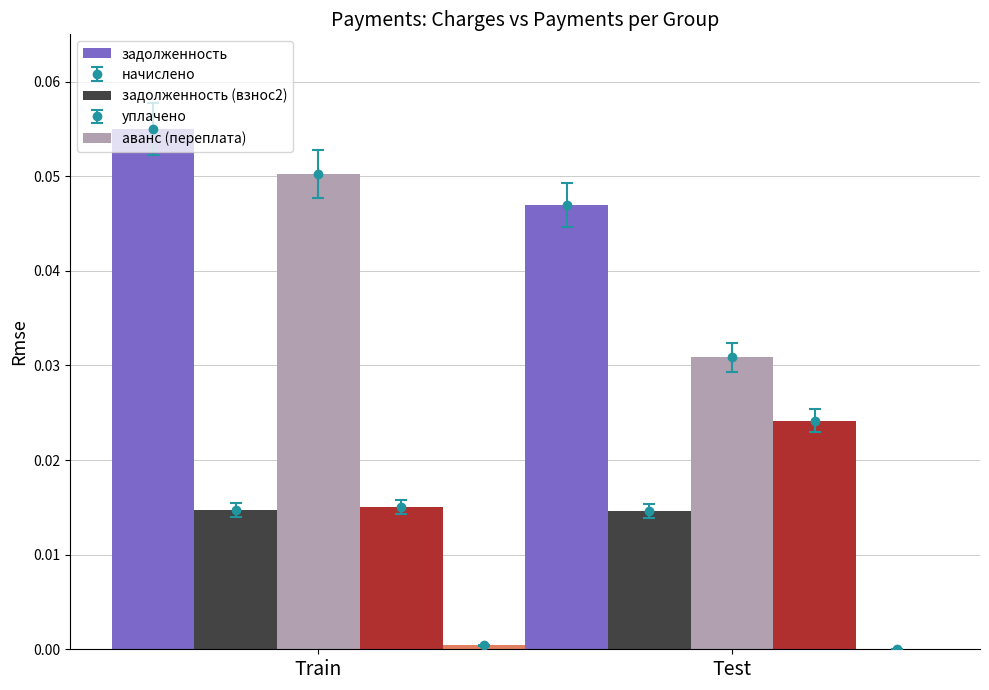

How many groups of bars are there?

2